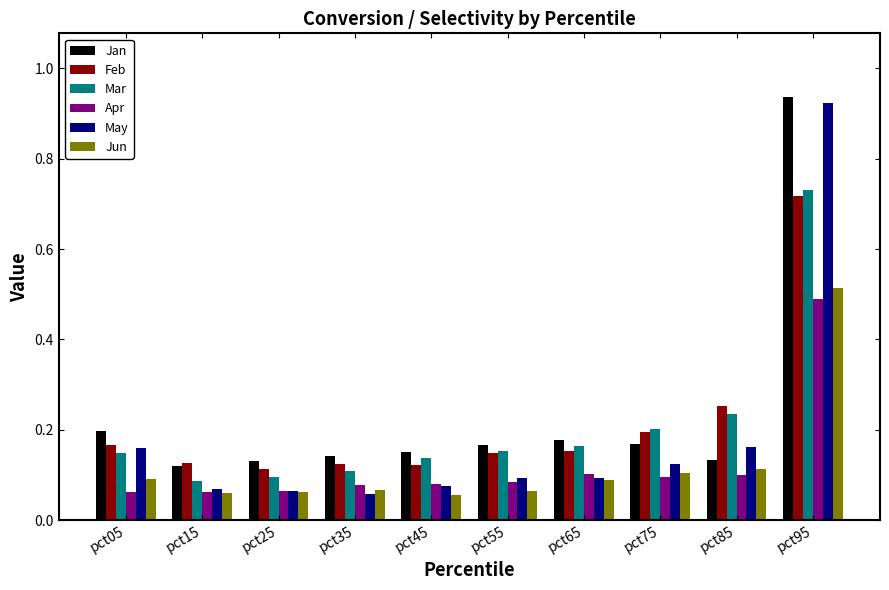

The value of May at pct75 is 0.1. True or false?

True